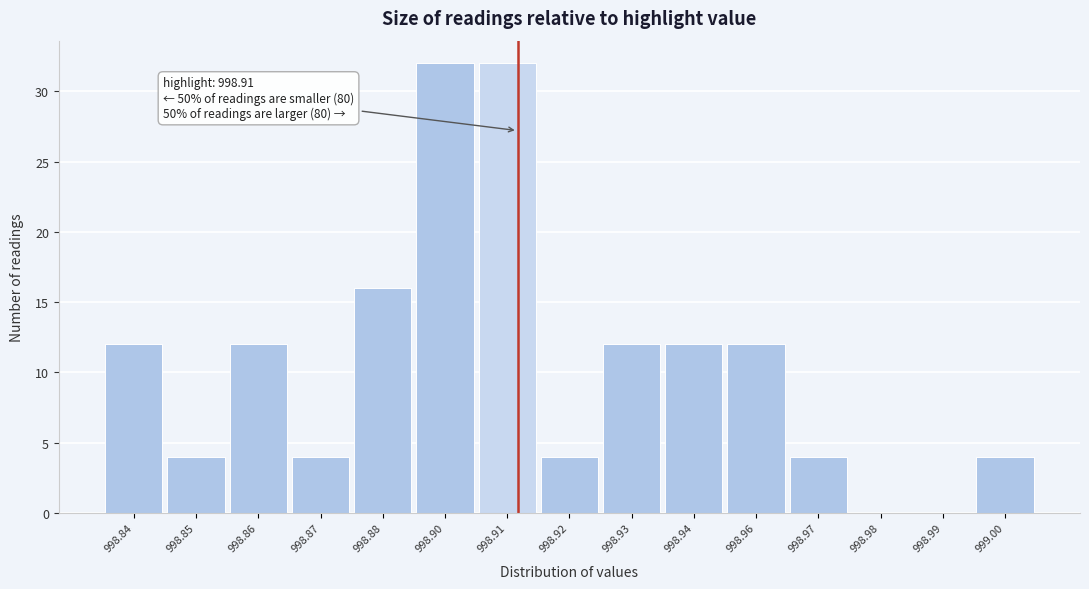

Reading right to left, extract all data points from this chart.

999.00=4	998.99=0	998.98=0	998.97=4	998.96=12	998.94=12	998.93=12	998.92=4	998.91=32	998.90=32	998.88=16	998.87=4	998.86=12	998.85=4	998.84=12